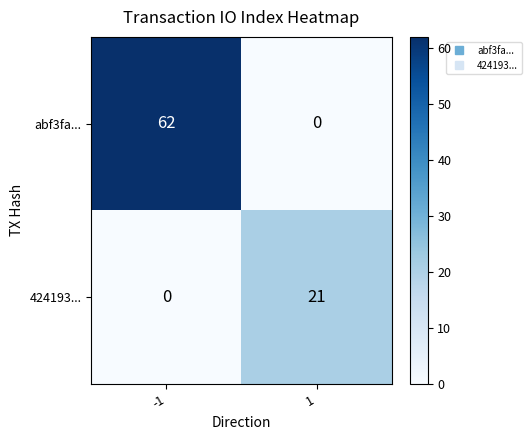

What is the maximum value shown in the chart?

62